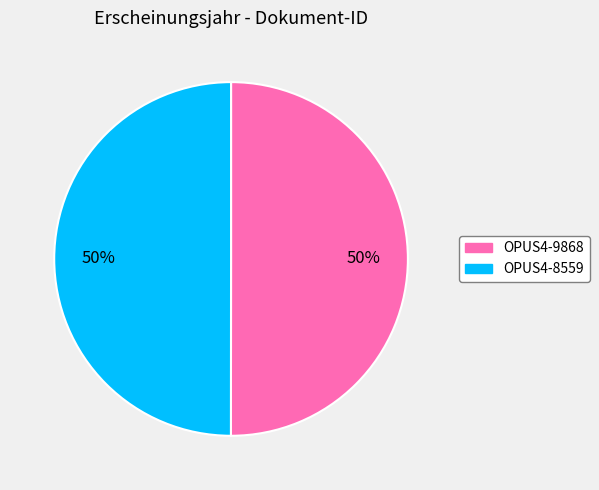

To the nearest percent, what portion does OPUS4-9868 represent?

50%